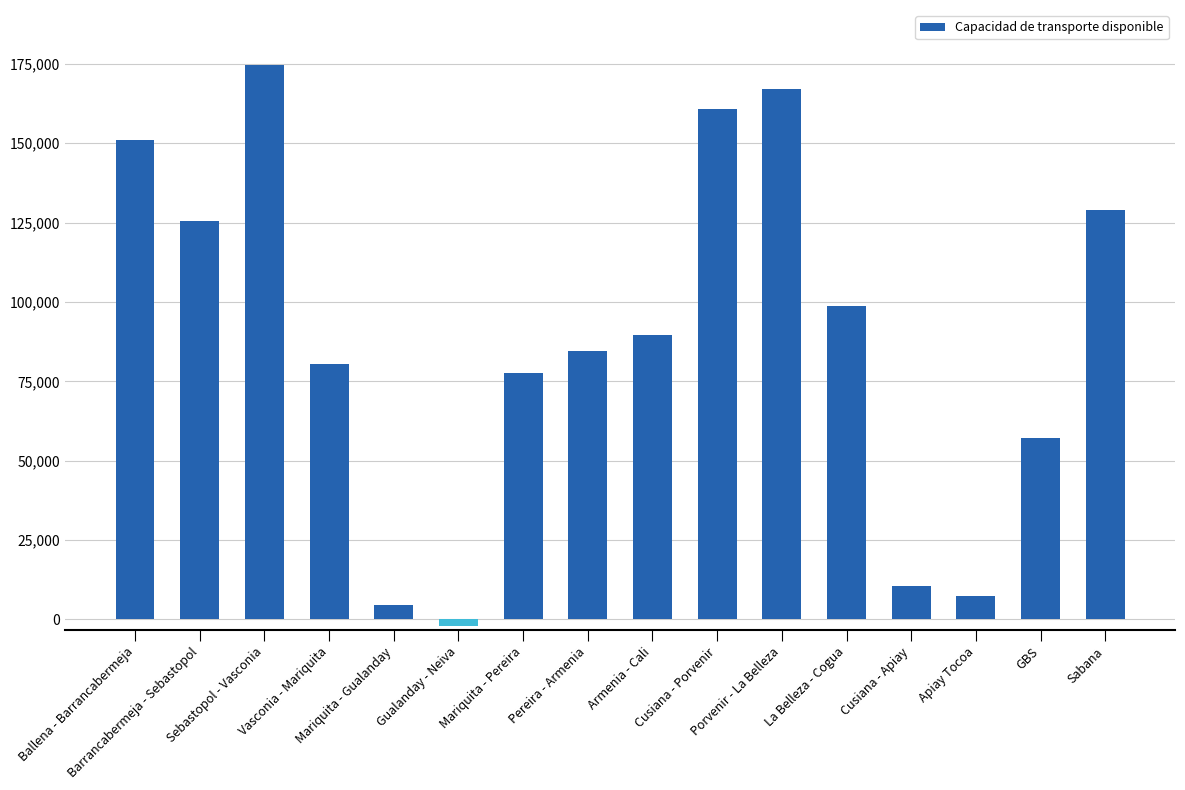

What position from the right is Barrancabermeja - Sebastopol?

15